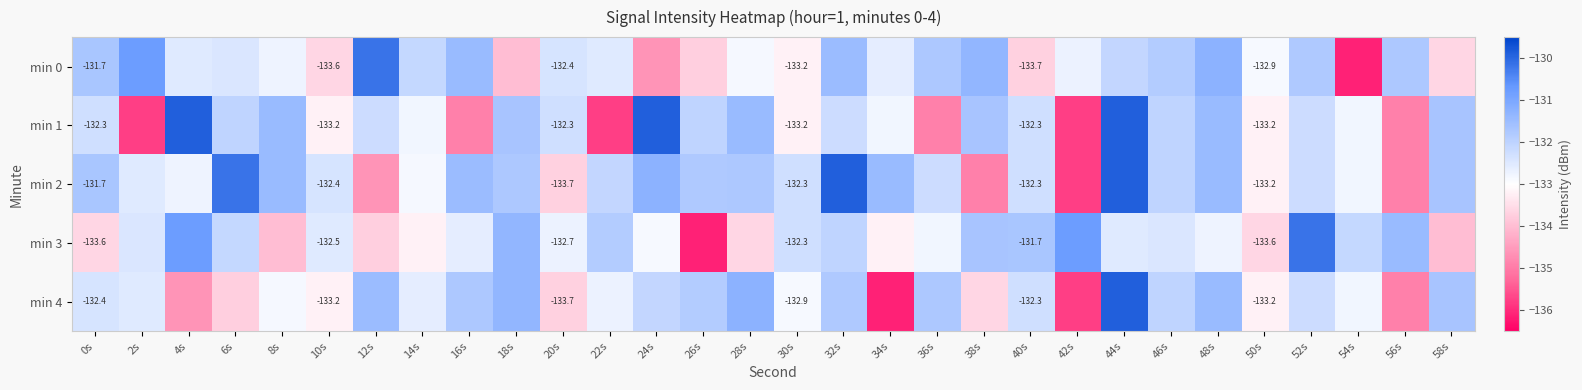

Rank the series by their maximum value, from lowest to highest.

min 0, min 3, min 1, min 2, min 4